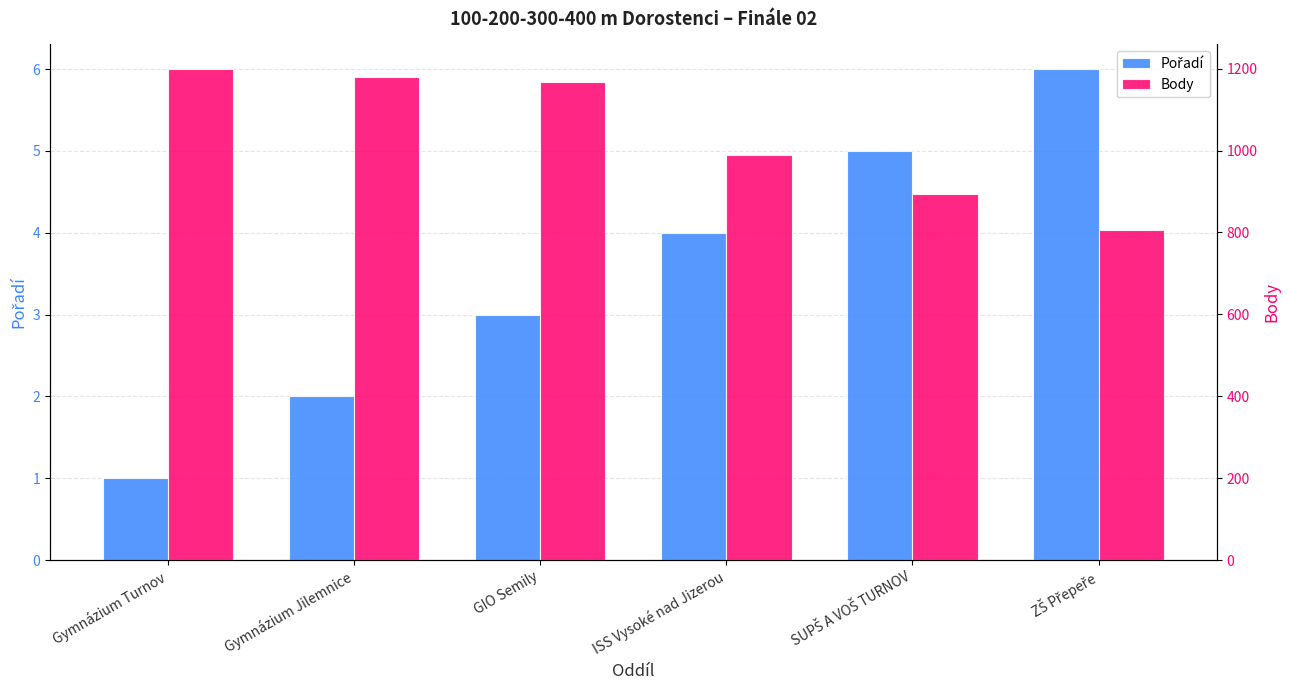

Which series has the largest range (max minus min)?

Body